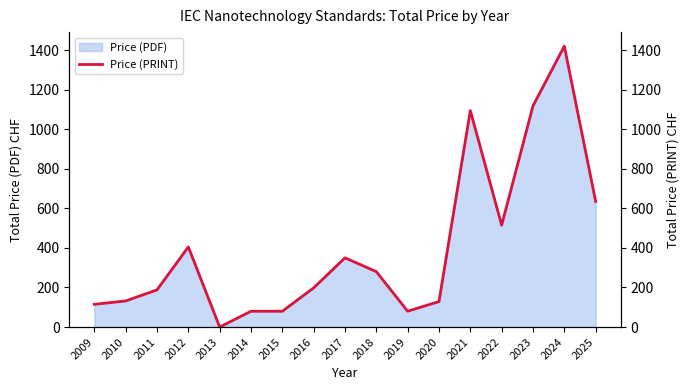

How many lines are shown in the chart?

1